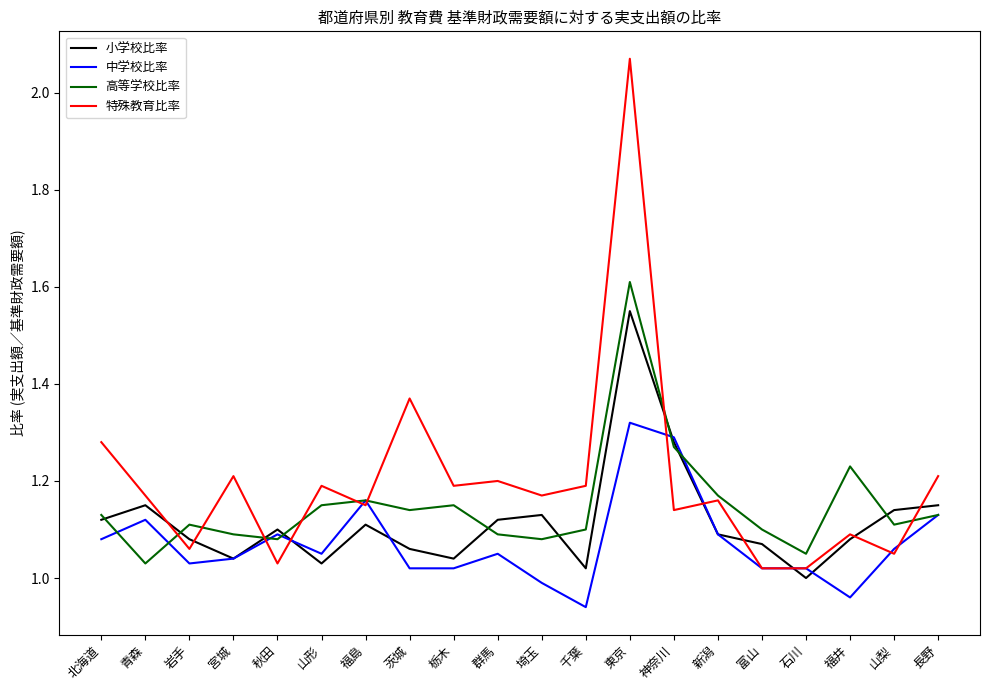

What is the sum of all 特殊教育比率 values?

24.0